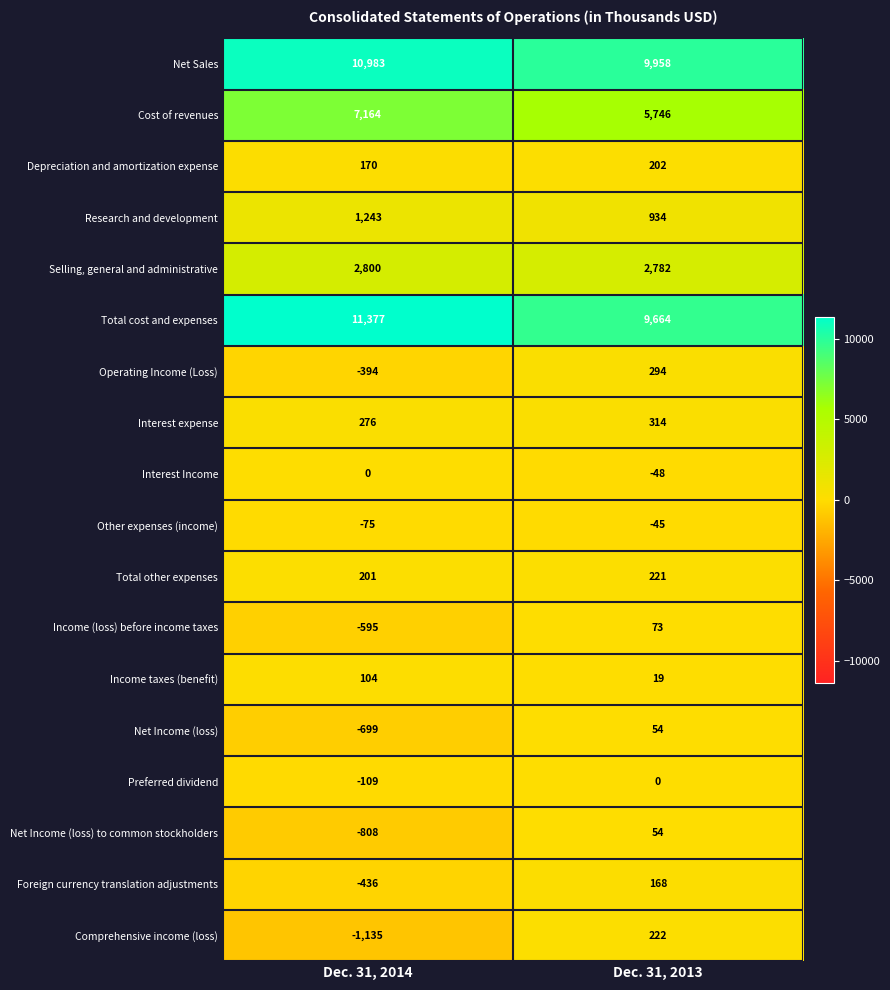

What is the maximum value shown in the chart?

11377